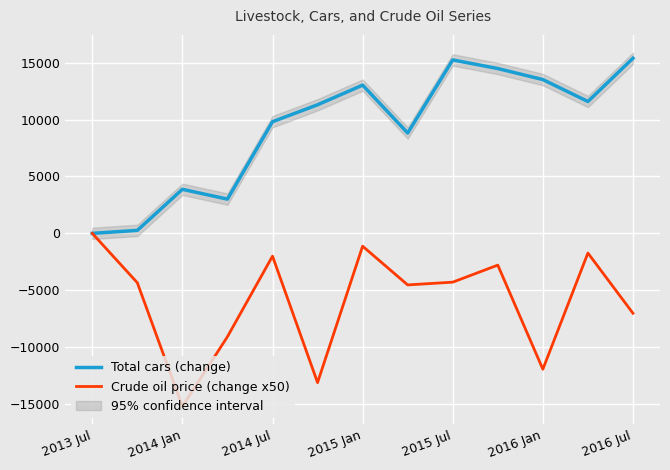

Reading left to right, what are all the values shown in this chart?

Total cars (change): 0.0	263.0	3874.0	3010.0	9818.0	11305.0	13034.0	8821.0	15250.0	14491.0	13522.0	11594.0	15395.0
Crude oil price (change x50): 0.0	-4340.5	-15214.9	-9085.9	-2002.9	-13120.4	-1127.9	-4531.8	-4290.0	-2790.5	-11946.0	-1729.9	-7023.4